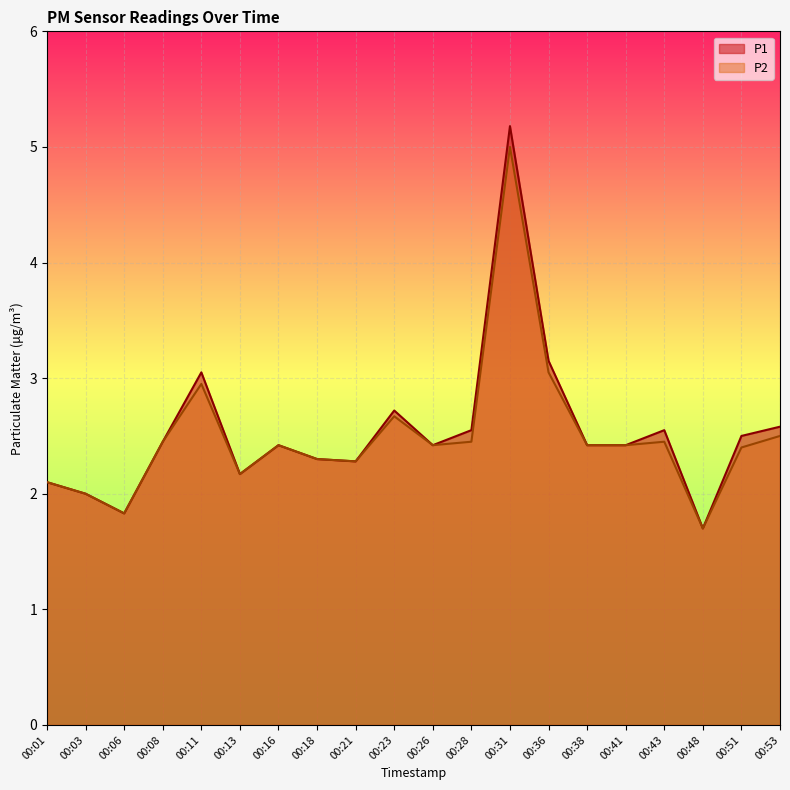

What is the minimum value shown in the chart?

1.7